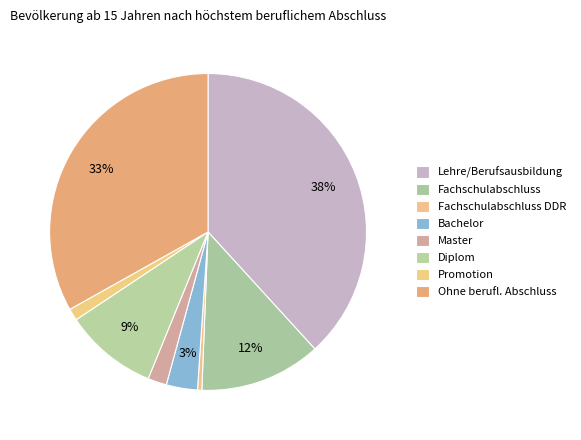

To the nearest percent, what is the difference between the largest and smallest slice percentages?

38%